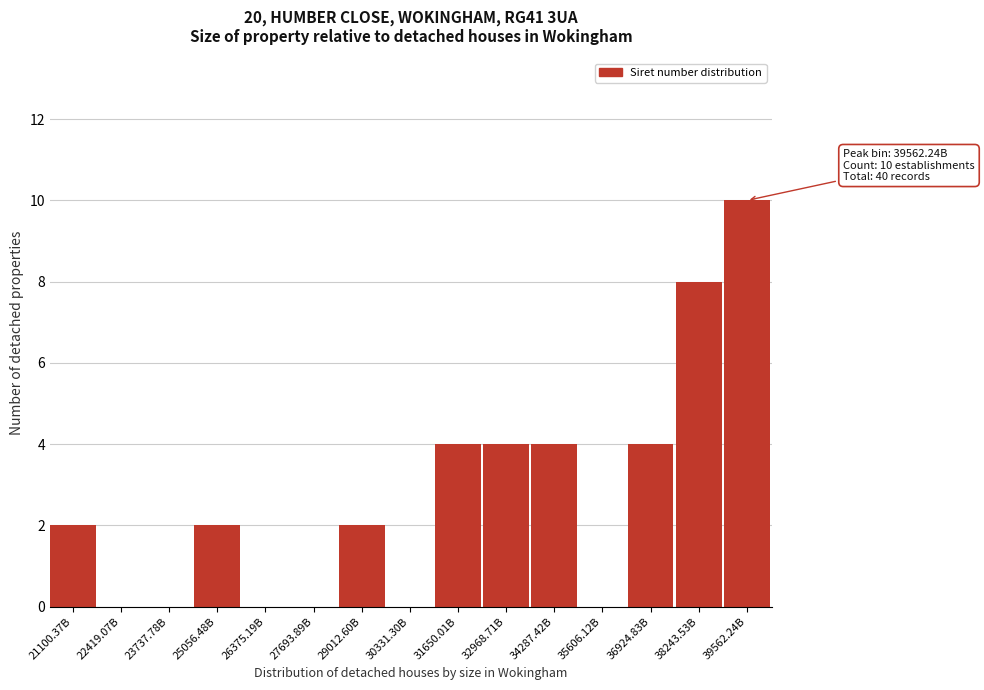

Reading right to left, transcribe all the data shown in this chart.

39562.24B=10	38243.53B=8	36924.83B=4	35606.12B=0	34287.42B=4	32968.71B=4	31650.01B=4	30331.30B=0	29012.60B=2	27693.89B=0	26375.19B=0	25056.48B=2	23737.78B=0	22419.07B=0	21100.37B=2